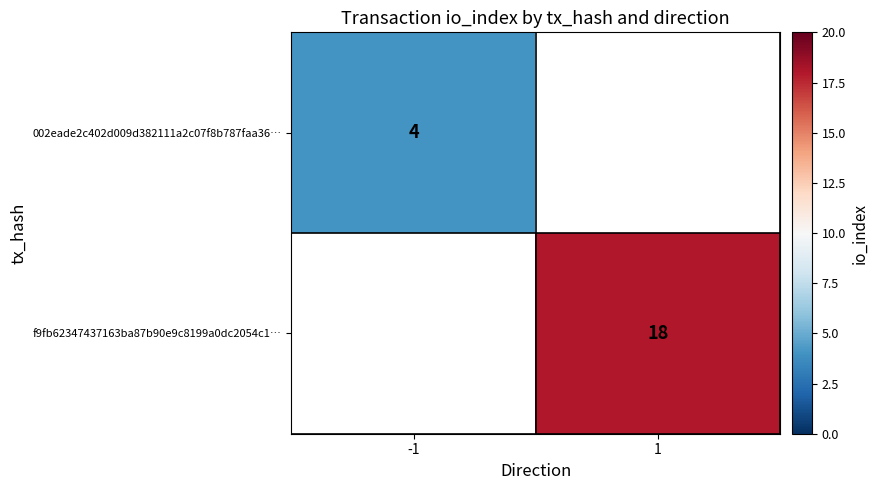

Between 1 and -1, which is larger?

-1